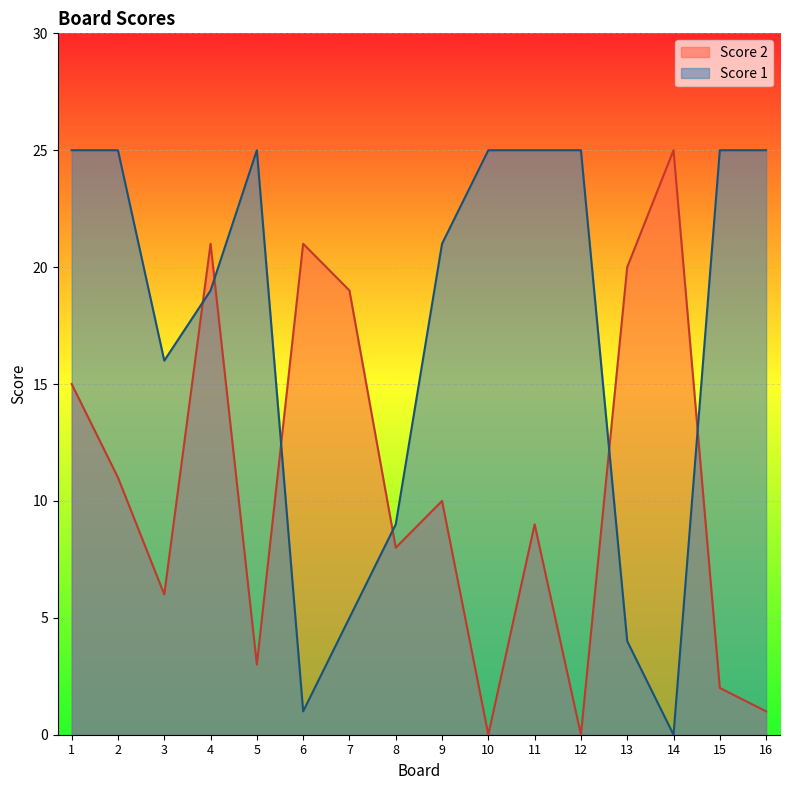

Does the chart display data point markers on the line(s)?

No